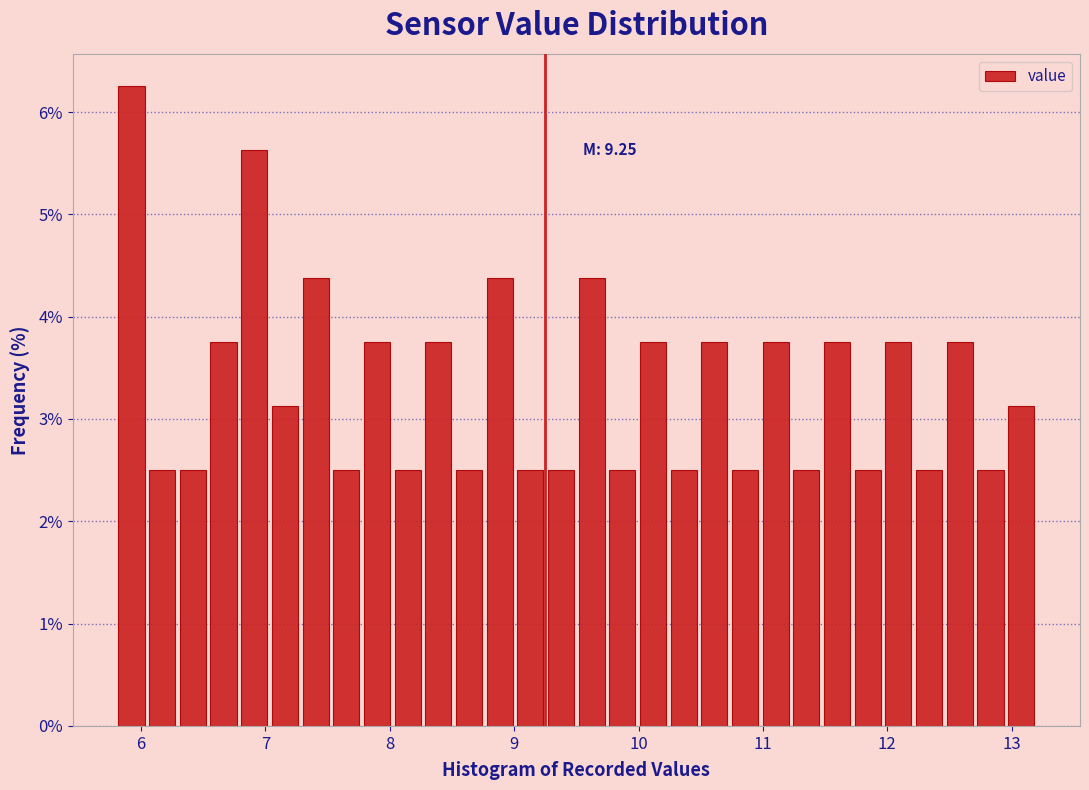

Around what value on the x-axis is the tallest bar? Give the approximate position of its centre, as read against the axis.

5.9